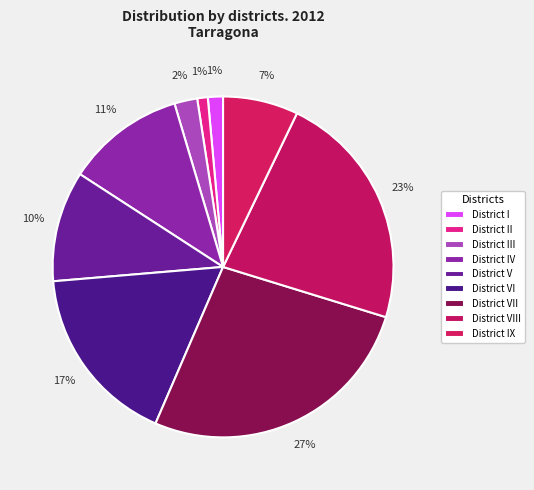

To the nearest percent, what is the difference between the District II and District III slice percentages?

1%